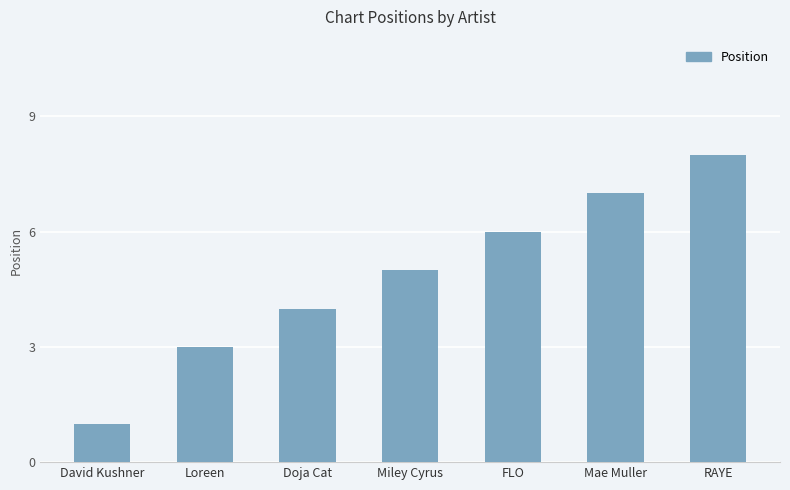

Read the value at Doja Cat.

4